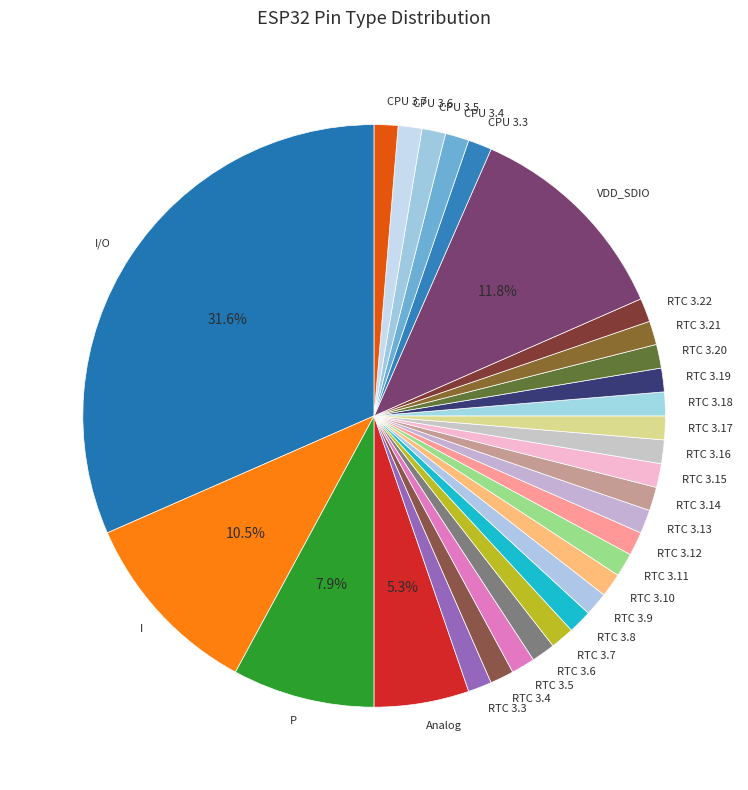

What is the largest slice in the pie chart?

I/O